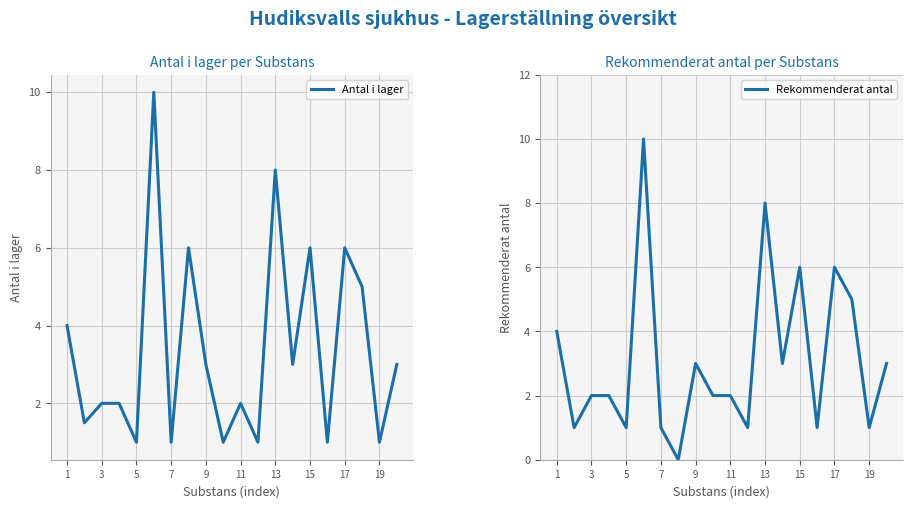

Does the chart display data point markers on the line(s)?

No